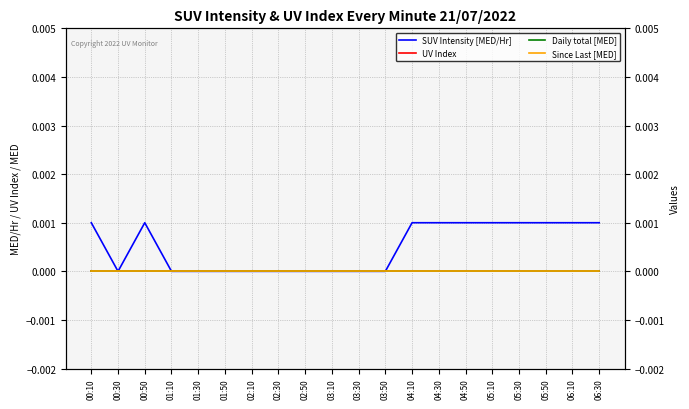

True or false: SUV Intensity [MED/Hr] and Since Last [MED] intersect in this chart.

False